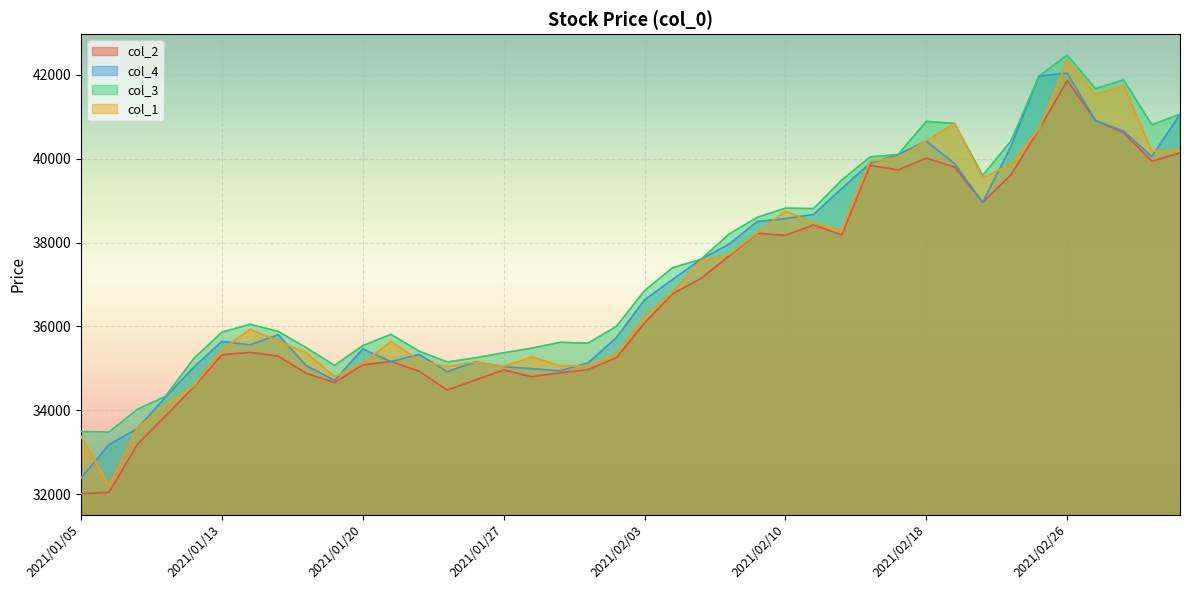

At which label is col_4 closest to 37210?

2021/02/04